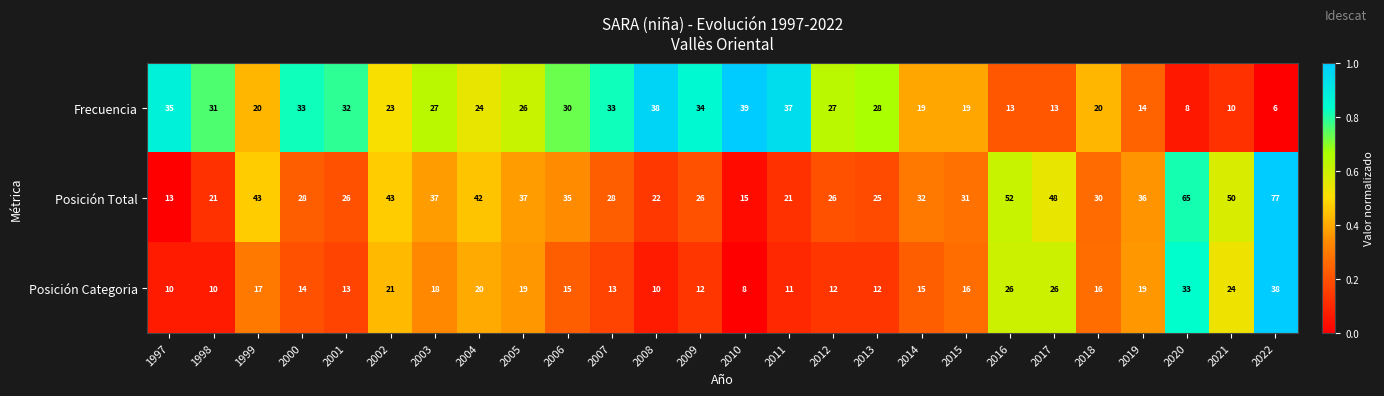

Which category has the lowest value across all series?

2022